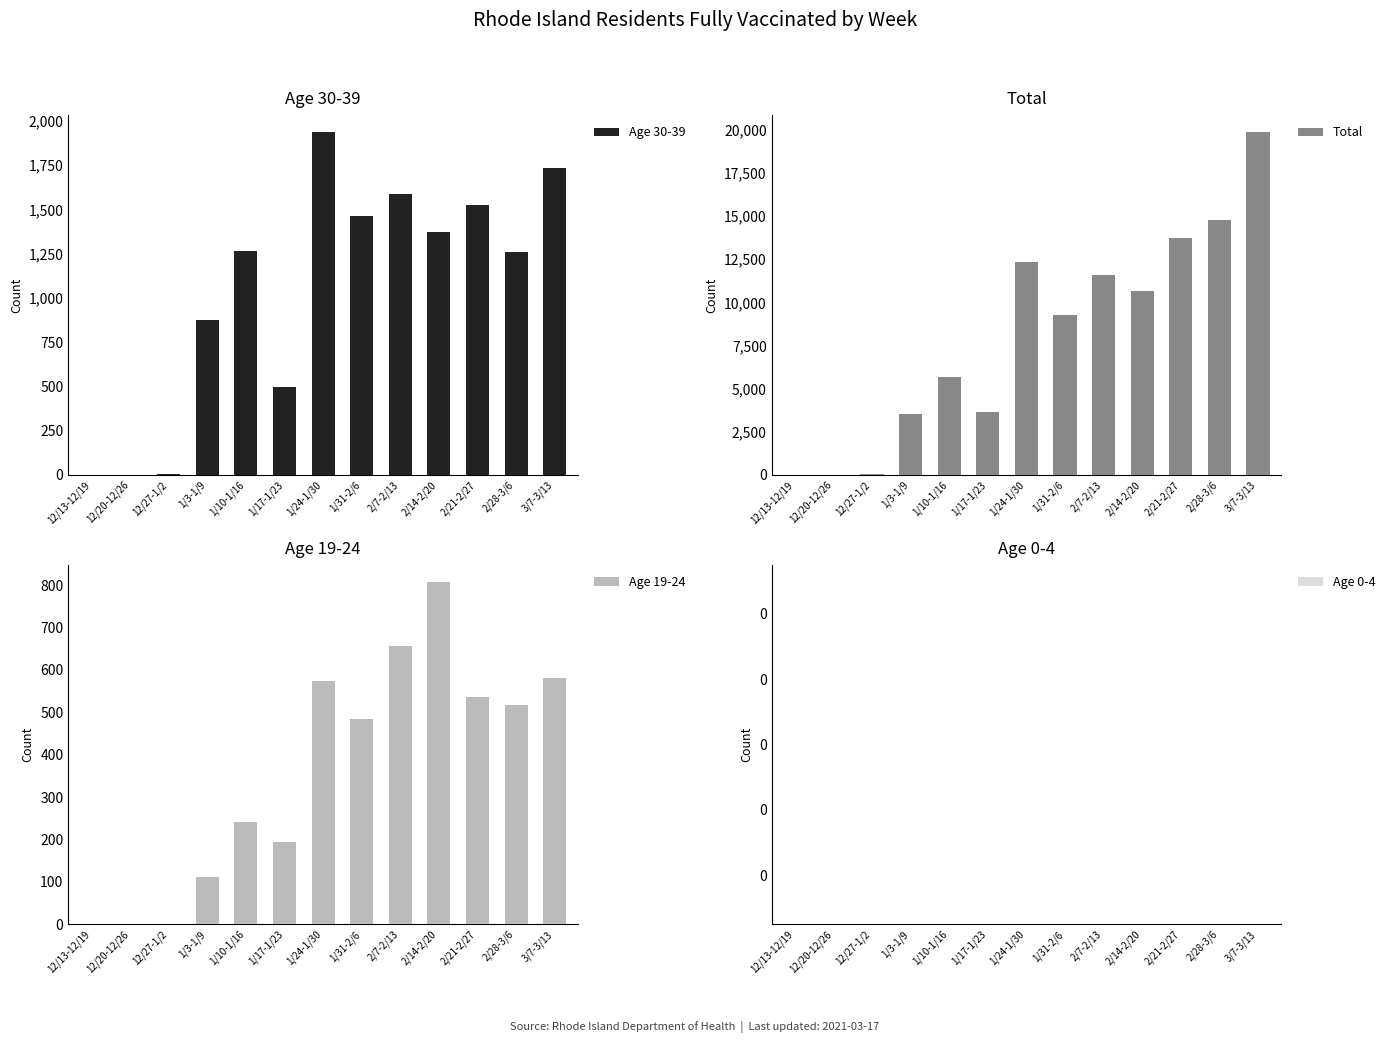

Between 1/10-1/16 and 2/21-2/27, which series saw the biggest shift?

Total